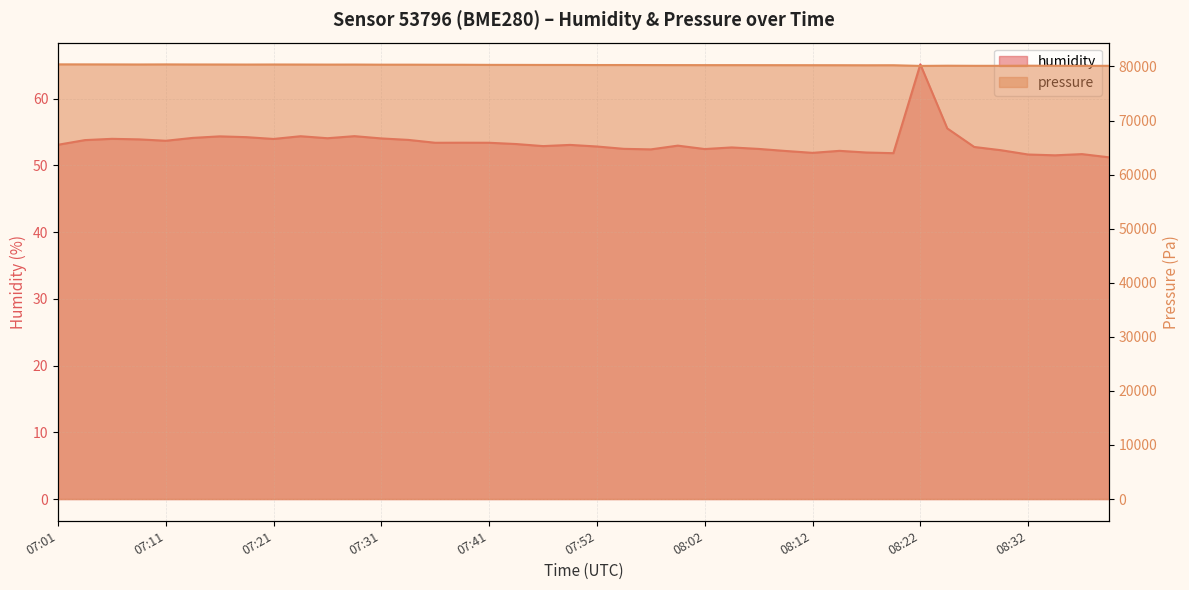

How many lines are shown in the chart?

2